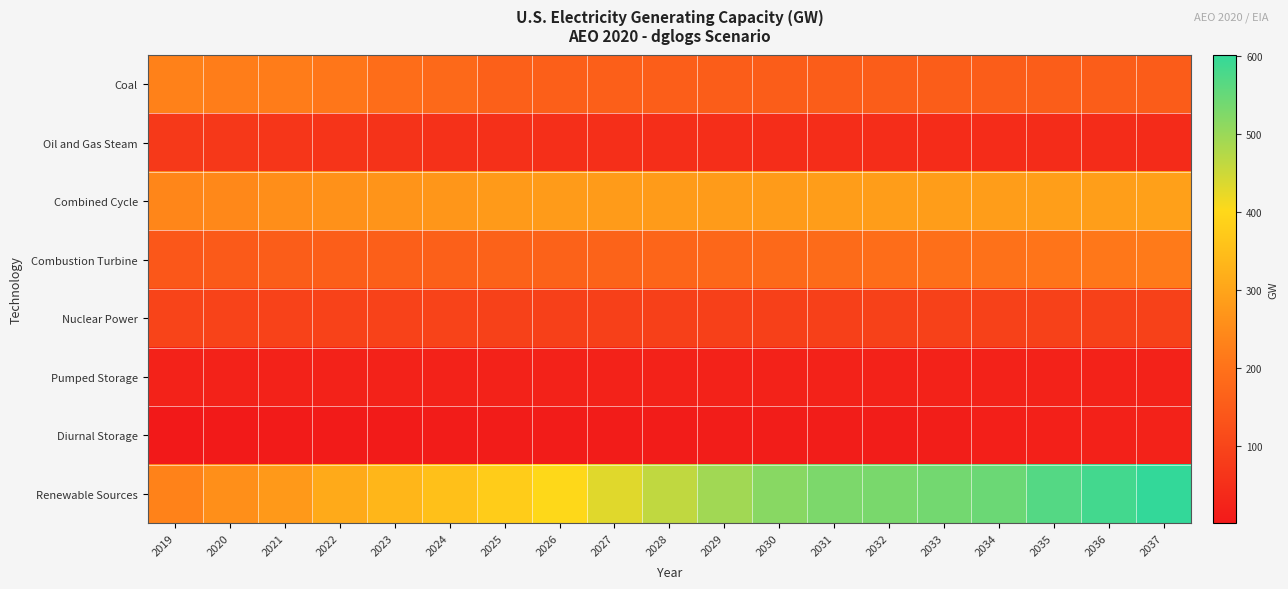

Between 2020 and 2022, which series saw the biggest shift?

Renewable Sources